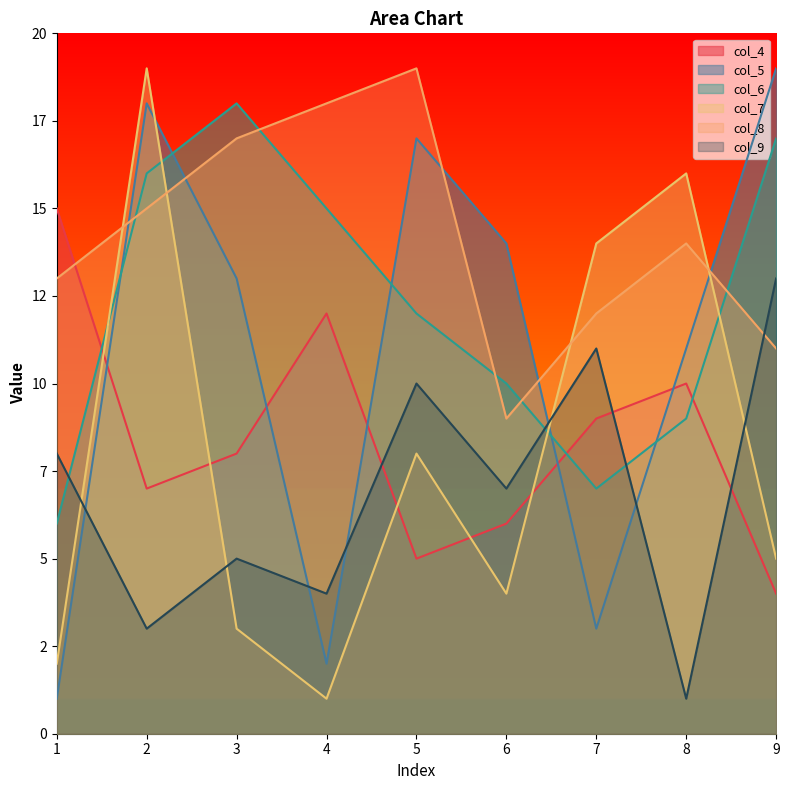

At which category does col_4 reach its first local peak?

4